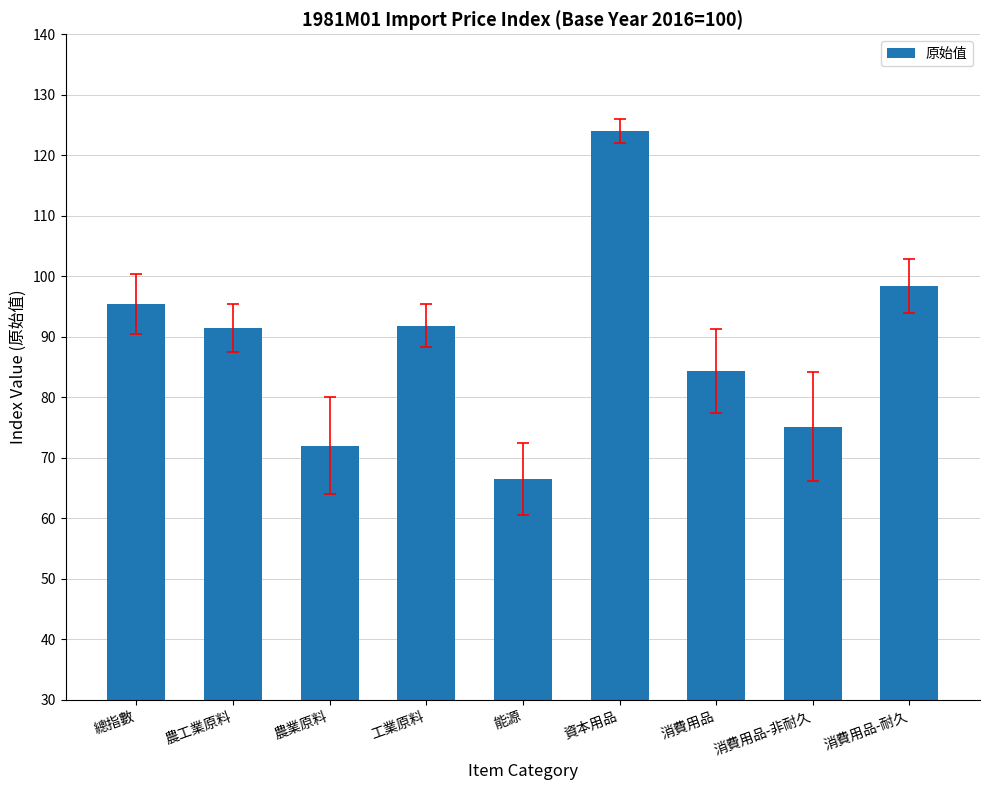

At which category does the chart reach its minimum across all series?

能源